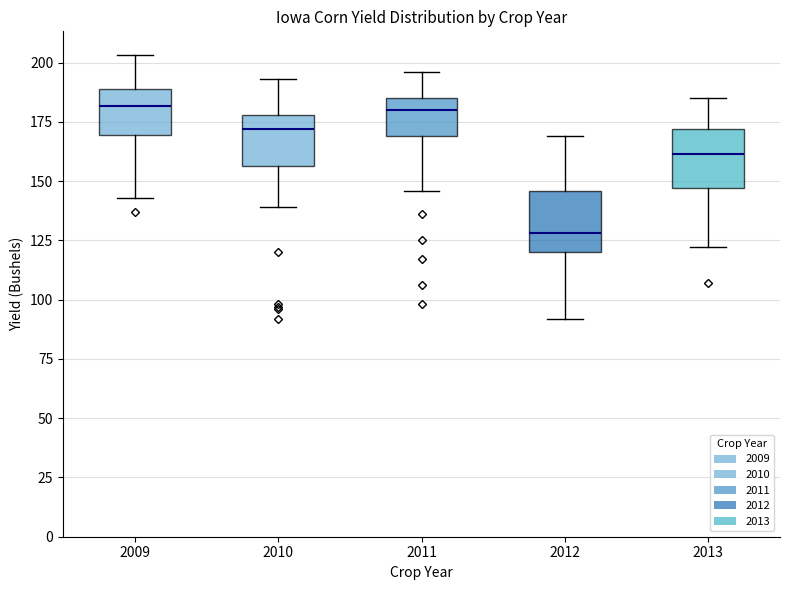

Where does the upper whisker of the box at x = 2013 end on the y-axis? The values are not printed on the chart, so give them approximately, as read against the axis.

185